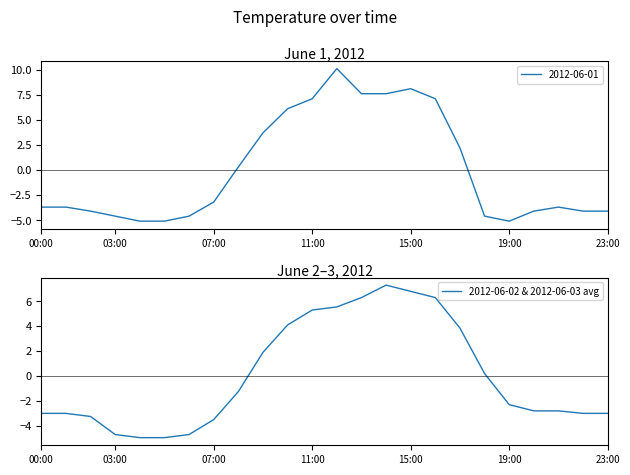

True or false: there are more than 0 points higher than both neighbors.

True